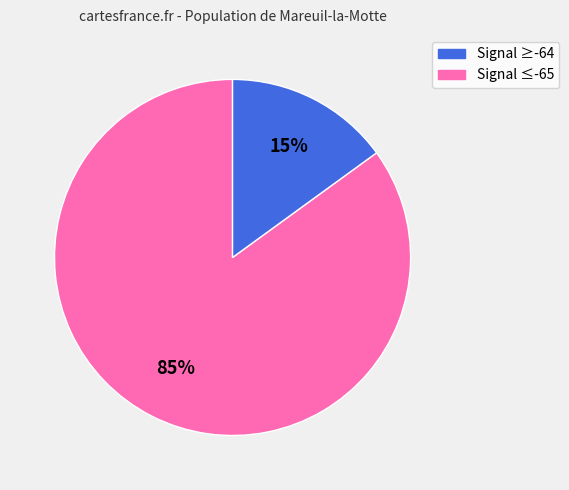

To the nearest percent, what is the difference between the largest and smallest slice percentages?

70%